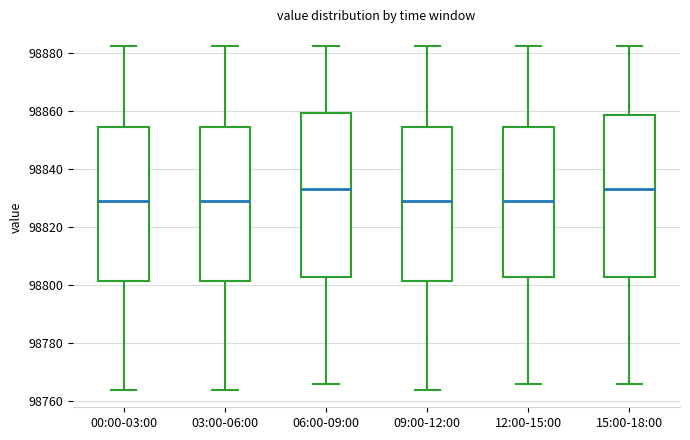

Reading left to right, transcribe this box plot: for each box, give where its median line is, the range the box spans, and where its two whiskers end, as read against the y-axis. The values are not printed on the chart, so give them approximately, as read against the axis.

00:00-03:00: median 98828, box 98802 to 98854, whiskers 98764 to 98882
03:00-06:00: median 98828, box 98802 to 98854, whiskers 98764 to 98882
06:00-09:00: median 98832, box 98802 to 98860, whiskers 98766 to 98882
09:00-12:00: median 98828, box 98802 to 98854, whiskers 98764 to 98882
12:00-15:00: median 98828, box 98802 to 98854, whiskers 98766 to 98882
15:00-18:00: median 98832, box 98802 to 98858, whiskers 98766 to 98882